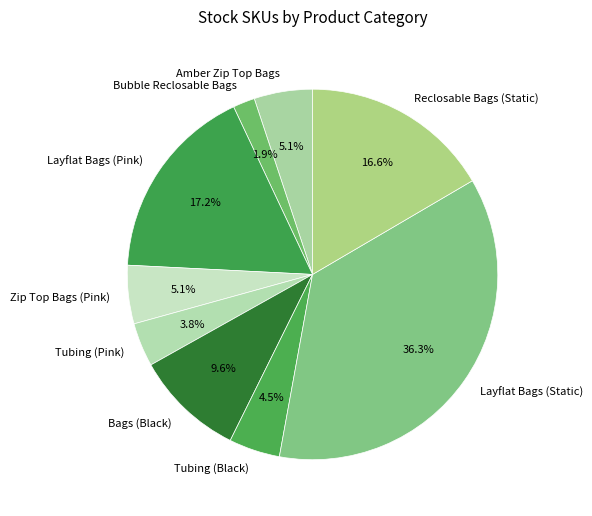

Is there any slice that represents more than half of the pie?

No